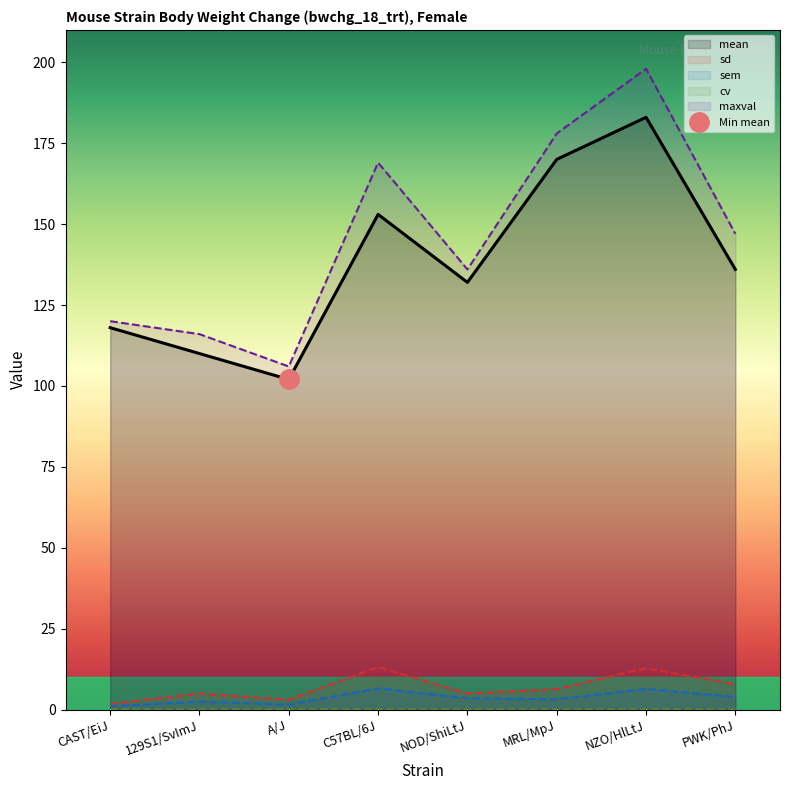

Reading right to left, transcribe all the data shown in this chart.

mean: PWK/PhJ=136.0	NZO/HlLtJ=183.0	MRL/MpJ=170.0	NOD/ShiLtJ=132.0	C57BL/6J=153.0	A/J=102.0	129S1/SvImJ=110.0	CAST/EiJ=118.0
sd: PWK/PhJ=7.8	NZO/HlLtJ=12.8	MRL/MpJ=6.3	NOD/ShiLtJ=5.0	C57BL/6J=13.1	A/J=3.0	129S1/SvImJ=5.0	CAST/EiJ=1.8
sem: PWK/PhJ=3.9	NZO/HlLtJ=6.4	MRL/MpJ=3.2	NOD/ShiLtJ=3.5	C57BL/6J=6.5	A/J=1.5	129S1/SvImJ=2.5	CAST/EiJ=1.0
cv: PWK/PhJ=0.1	NZO/HlLtJ=0.1	MRL/MpJ=0.0	NOD/ShiLtJ=0.0	C57BL/6J=0.1	A/J=0.0	129S1/SvImJ=0.0	CAST/EiJ=0.0
maxval: PWK/PhJ=147.0	NZO/HlLtJ=198.0	MRL/MpJ=178.0	NOD/ShiLtJ=136.0	C57BL/6J=169.0	A/J=106.0	129S1/SvImJ=116.0	CAST/EiJ=120.0